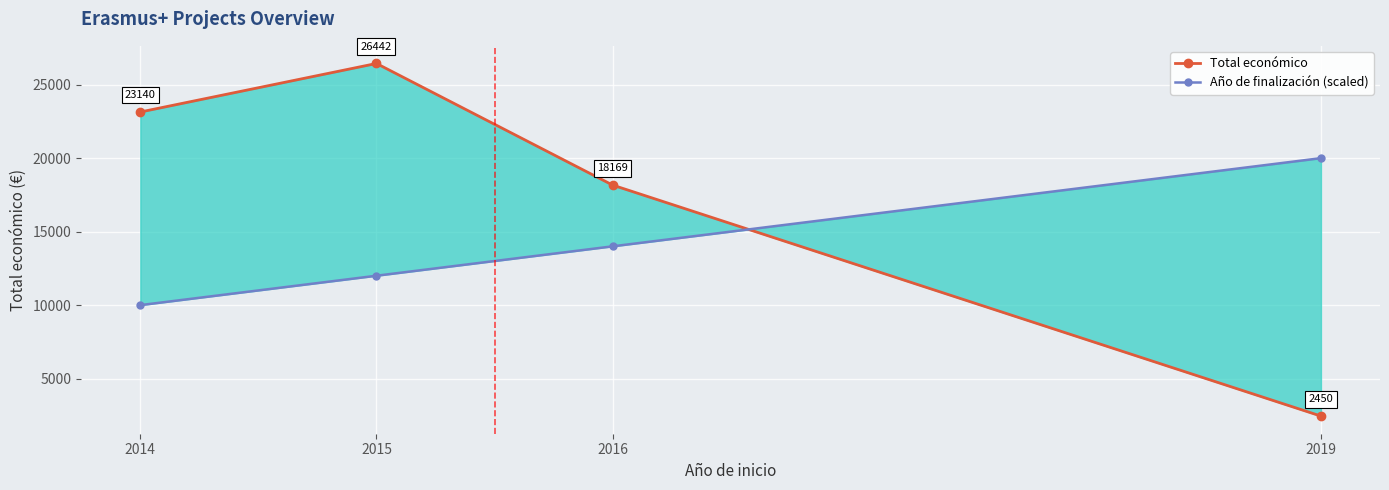

Between 2016 and 2014, which is larger?

2014